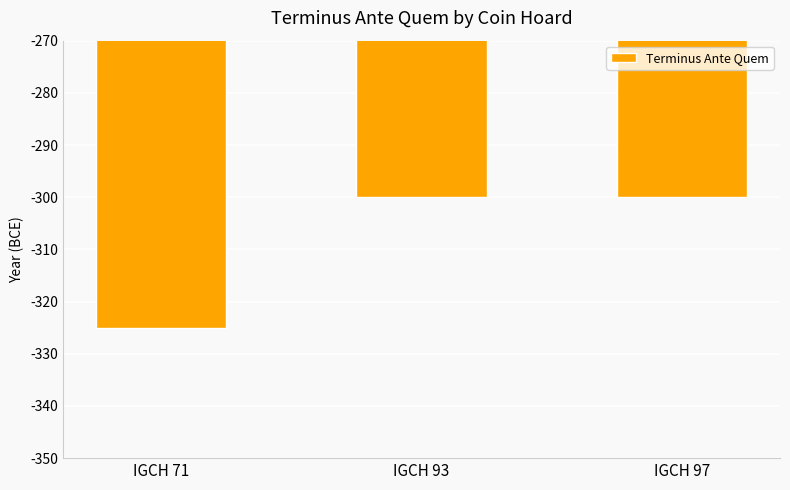

Reading left to right, list all the values displayed in this chart.

-325	-300	-300